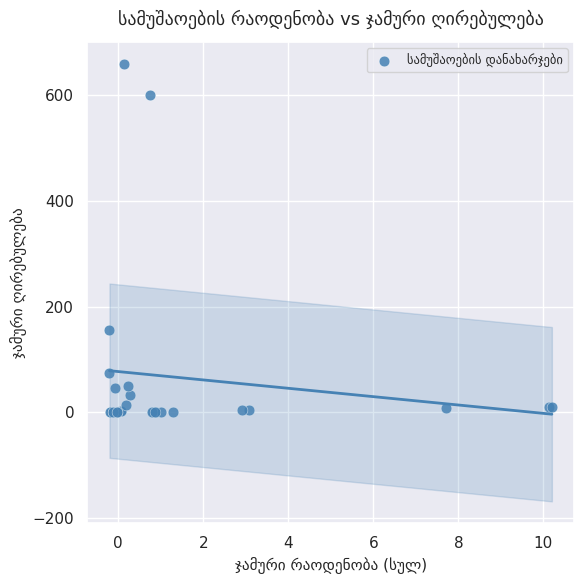

What Y value in the scatter plot is closest to 330?

156.0